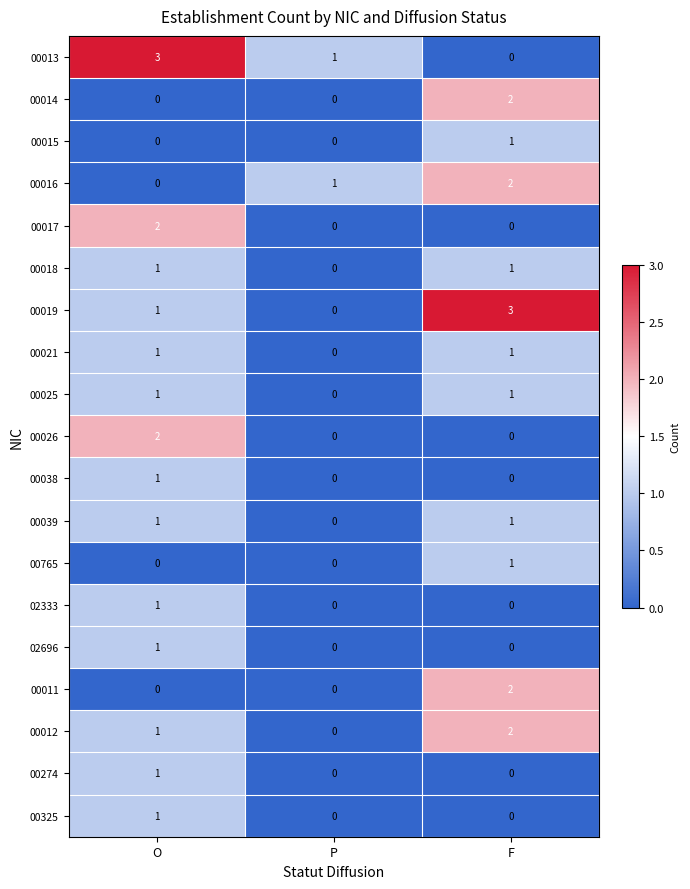

Rank the categories by 00019 value from lowest to highest.

P, O, F